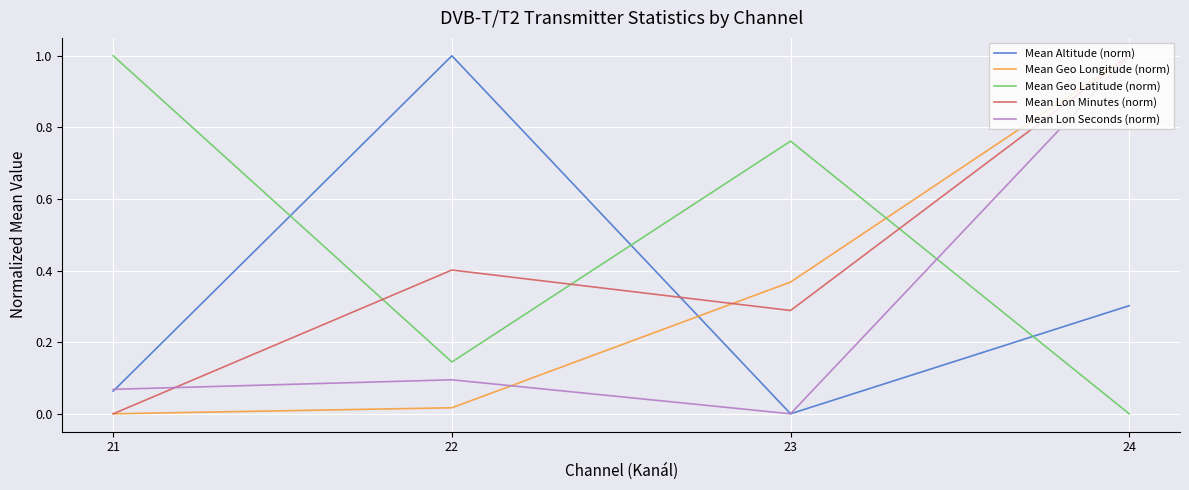

What is the sum of all Mean Geo Longitude (norm) values?

1.4